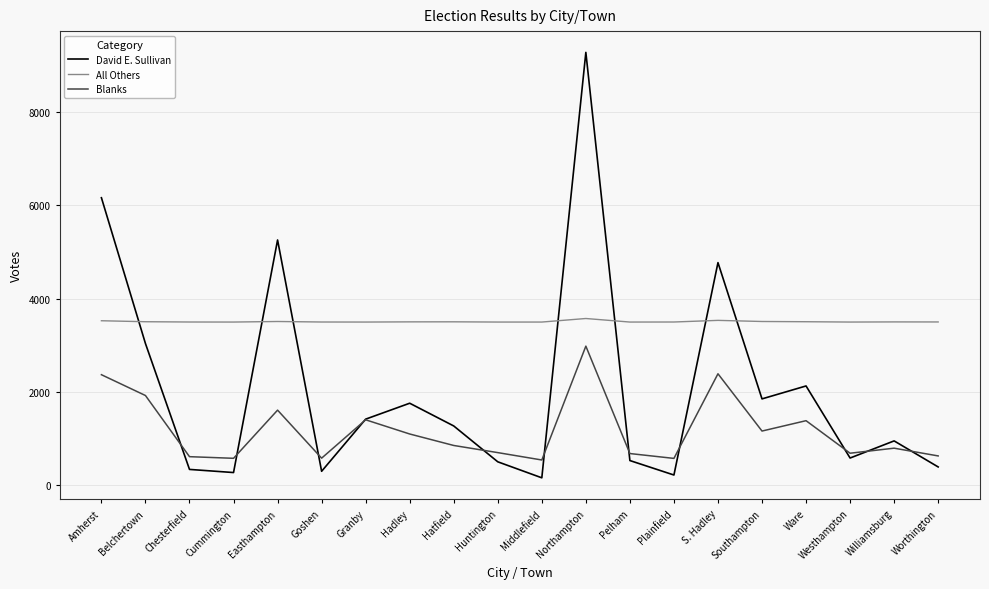

At which category does Blanks reach its first local peak?

Easthampton